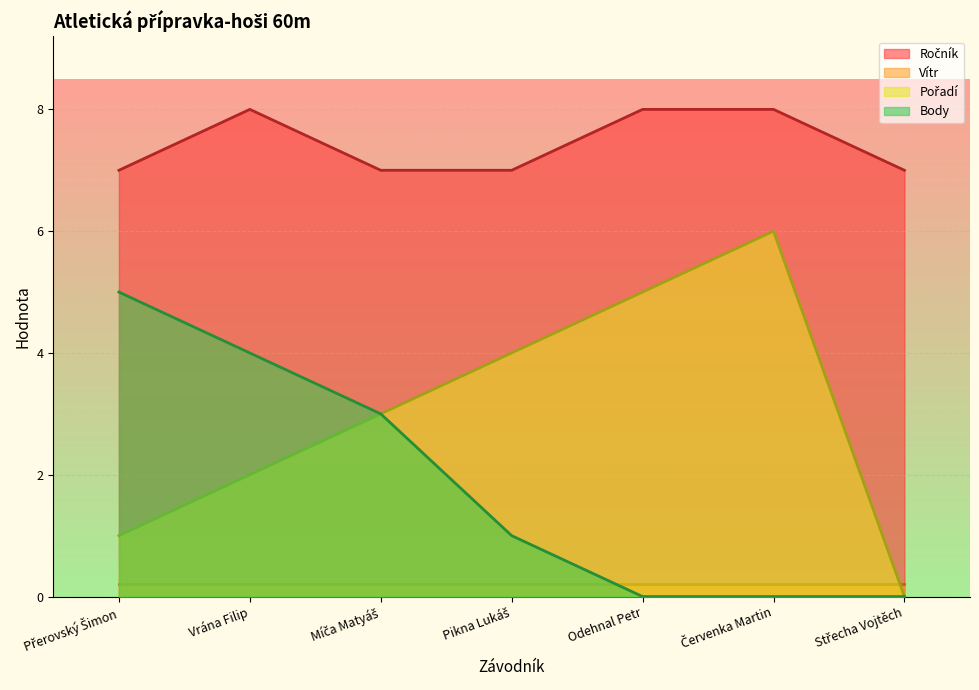

The value of Body at Přerovský Šimon is 5. True or false?

True